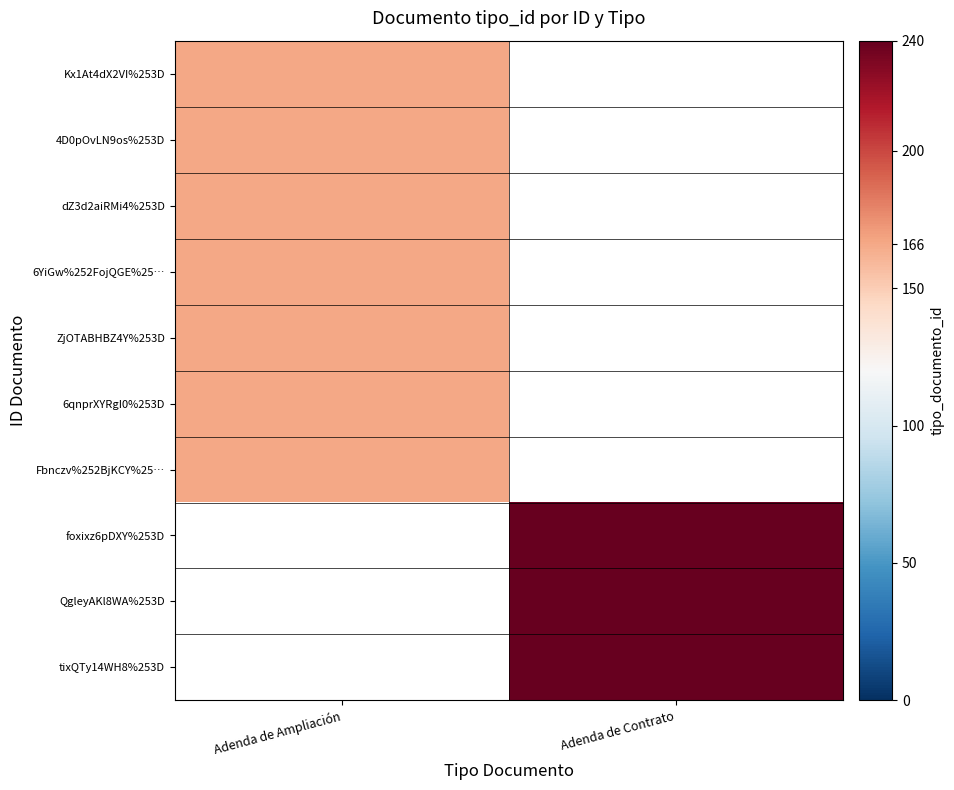

What is the approximate value of Kx1At4dX2VI%253D at Adenda de Ampliación?

166.0